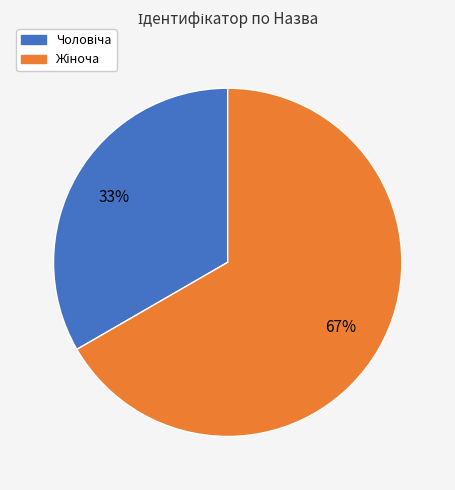

Is there any slice that represents more than half of the pie?

Yes